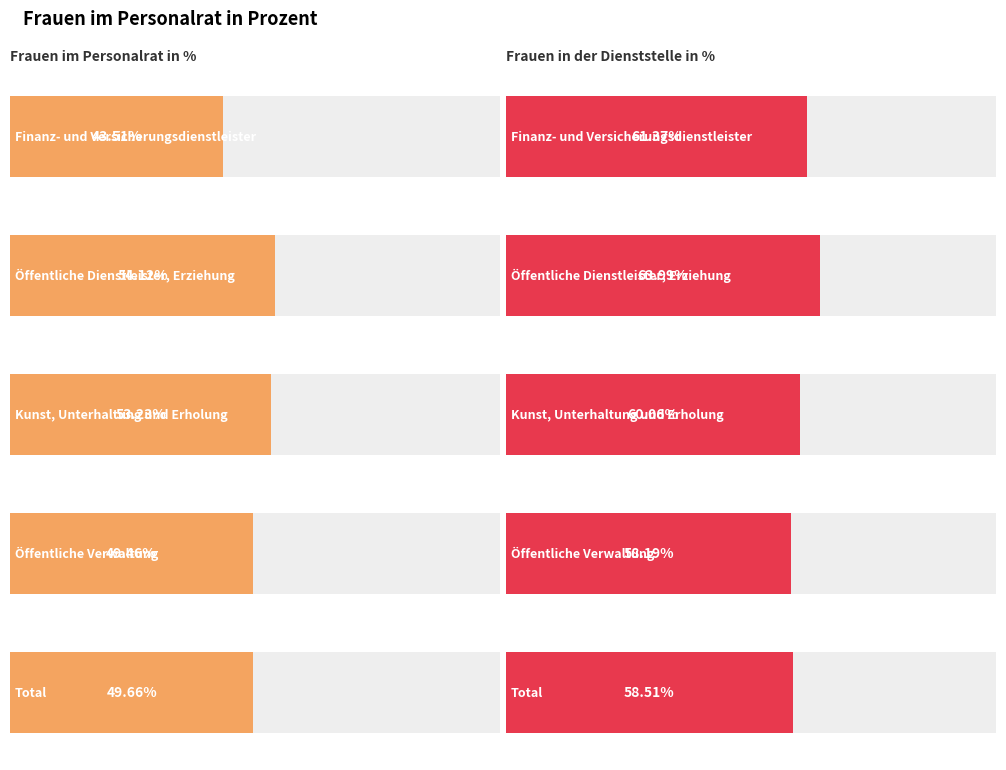

Reading right to left, extract all data points from this chart.

Frauen im Personalrat in %: Total=49.7	Öffentliche
Verwaltung=49.5	Kunst, Unterhaltung
und Erholung=53.2	Öffentliche Dienstleister,
Erziehung=54.1	Finanz- und
Versicherungsdienstleister=43.5
Frauen in der Dienststelle in %: Total=58.5	Öffentliche
Verwaltung=58.2	Kunst, Unterhaltung
und Erholung=60.1	Öffentliche Dienstleister,
Erziehung=64.0	Finanz- und
Versicherungsdienstleister=61.4